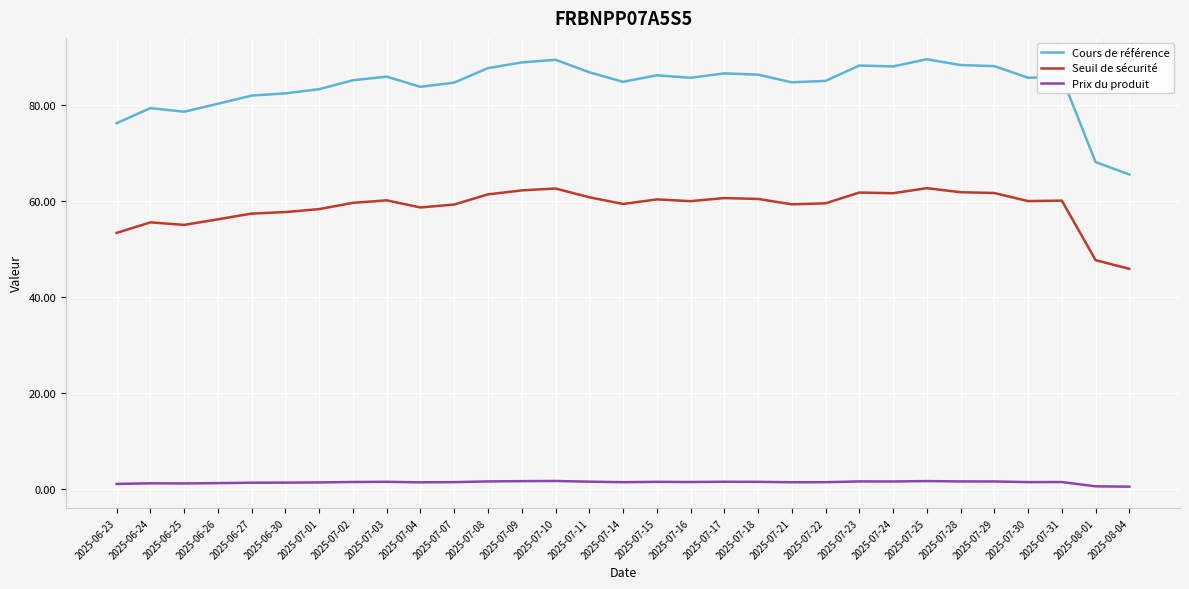

Is the value of Cours de référence at 2025-07-03 greater than the value of Seuil de sécurité at 2025-06-26?

Yes